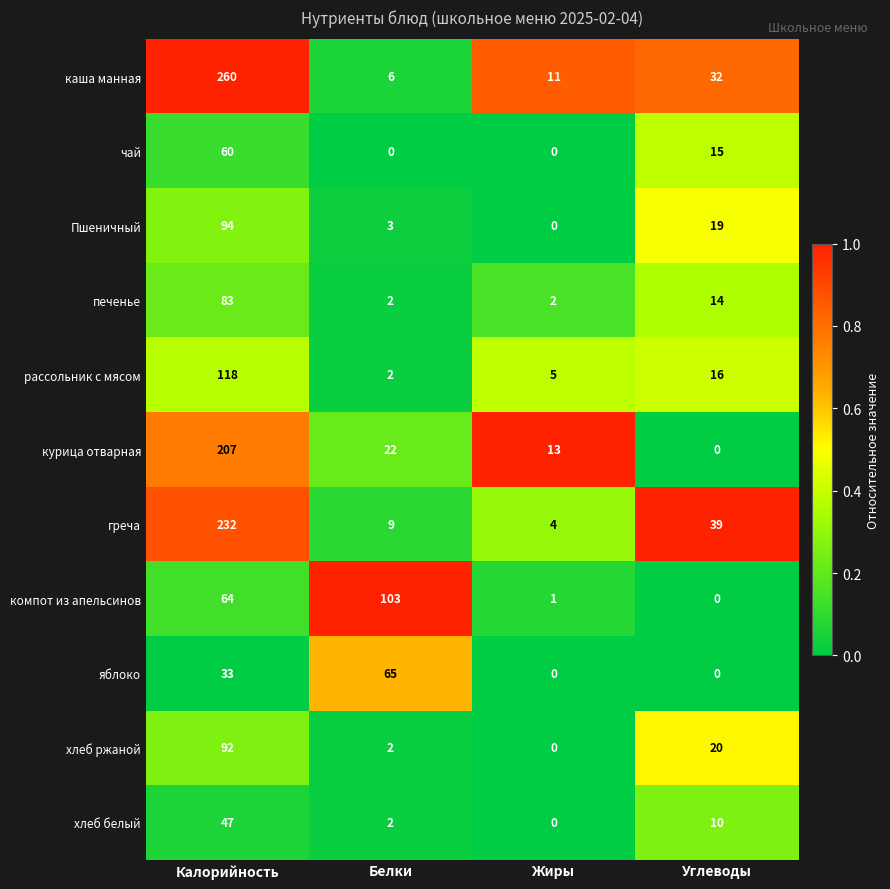

Count the number of data series in this chart.

11